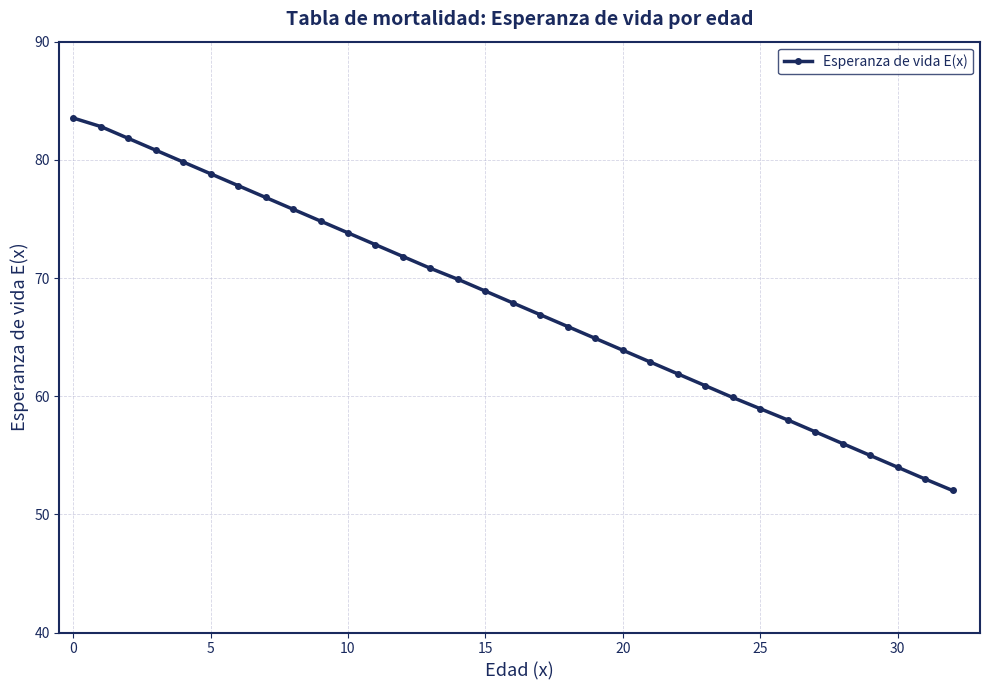

True or false: there are more than 2 points higher than both neighbors.

False